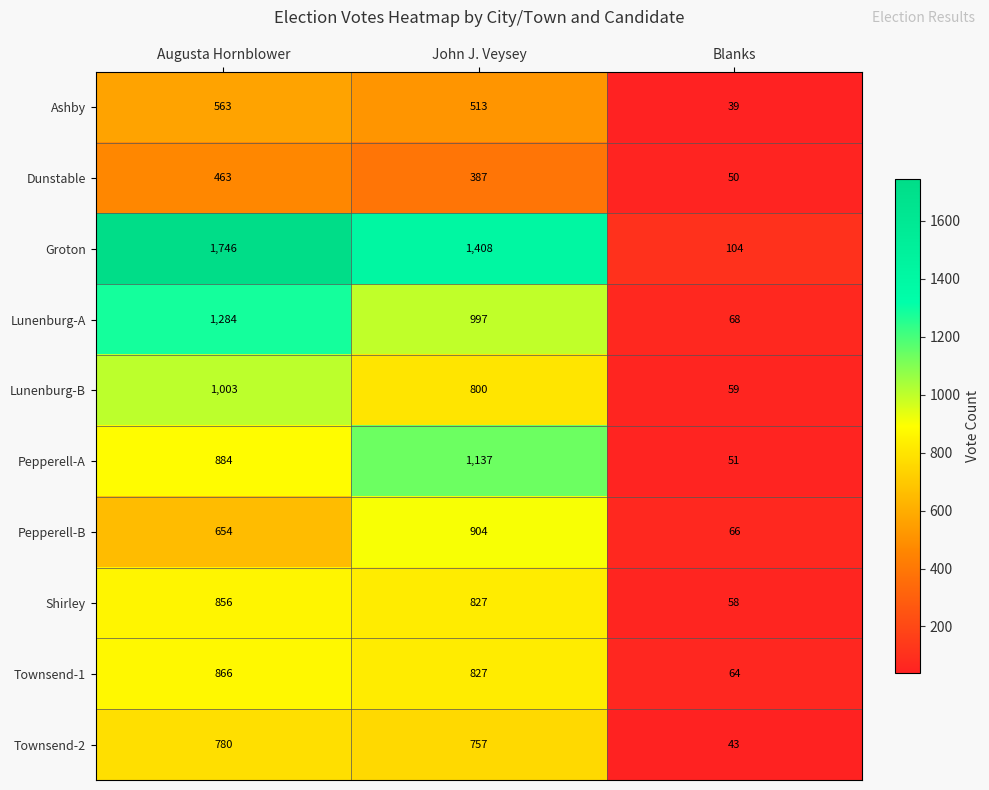

Which category has the lowest value across all series?

Blanks